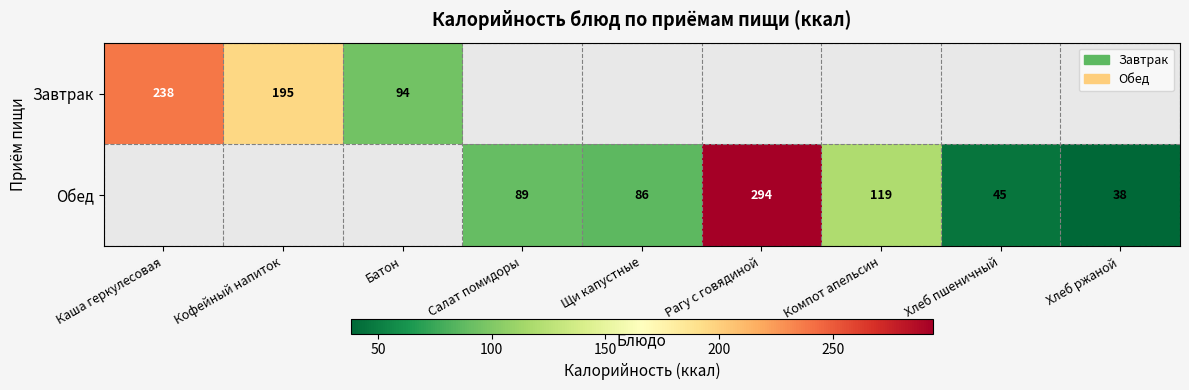

The value of Обед at Рагу с говядиной is 294. True or false?

True